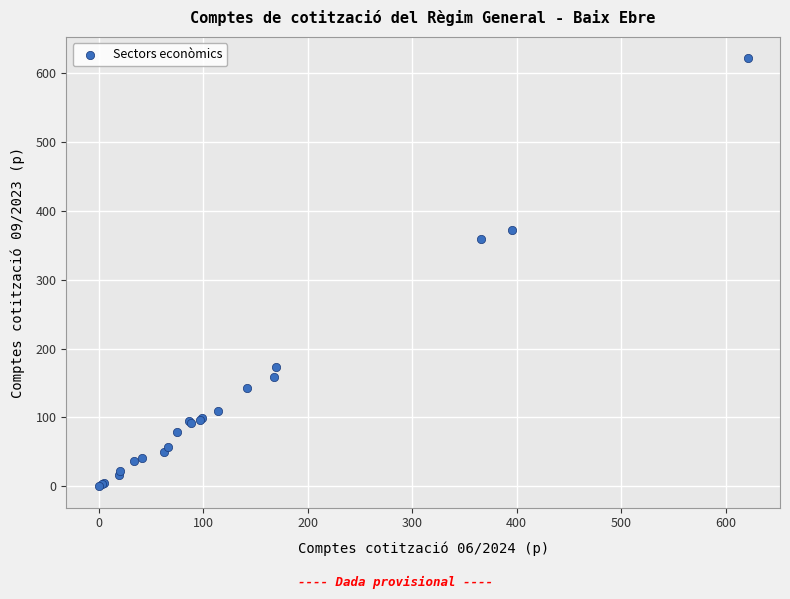

What Y value in the scatter plot is closest to 311?

360